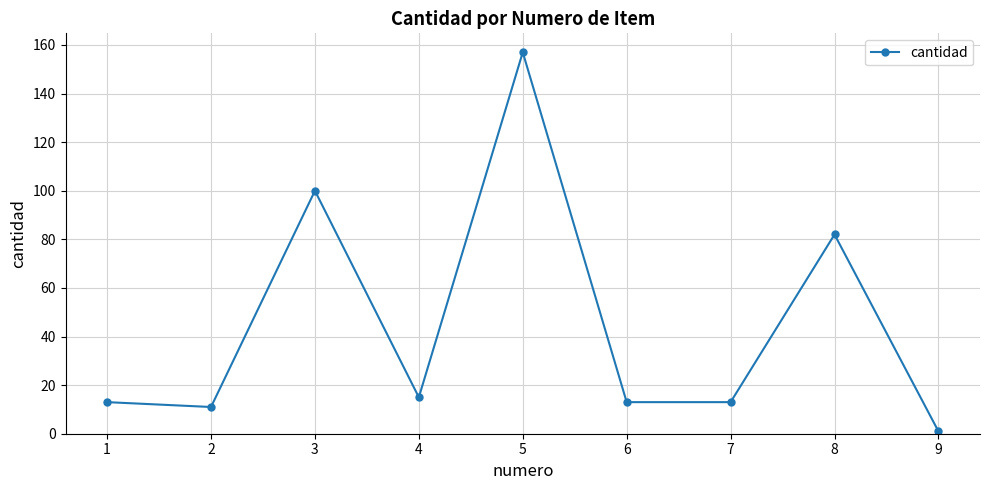

How many interior local peaks (higher than both neighbors) does the data have?

3